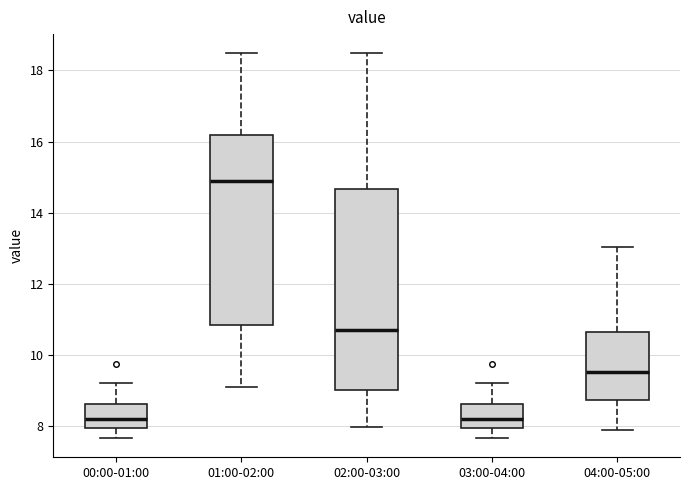

Reading left to right, transcribe this box plot: for each box, give where its median line is, the range the box spans, and where its two whiskers end, as read against the y-axis. The values are not printed on the chart, so give them approximately, as read against the axis.

00:00-01:00: median 8.2, box 8.0 to 8.6, whiskers 7.6 to 9.2
01:00-02:00: median 14.8, box 10.8 to 16.2, whiskers 9.2 to 18.4
02:00-03:00: median 10.8, box 9.0 to 14.6, whiskers 8.0 to 18.4
03:00-04:00: median 8.2, box 8.0 to 8.6, whiskers 7.6 to 9.2
04:00-05:00: median 9.6, box 8.8 to 10.6, whiskers 8.0 to 13.0